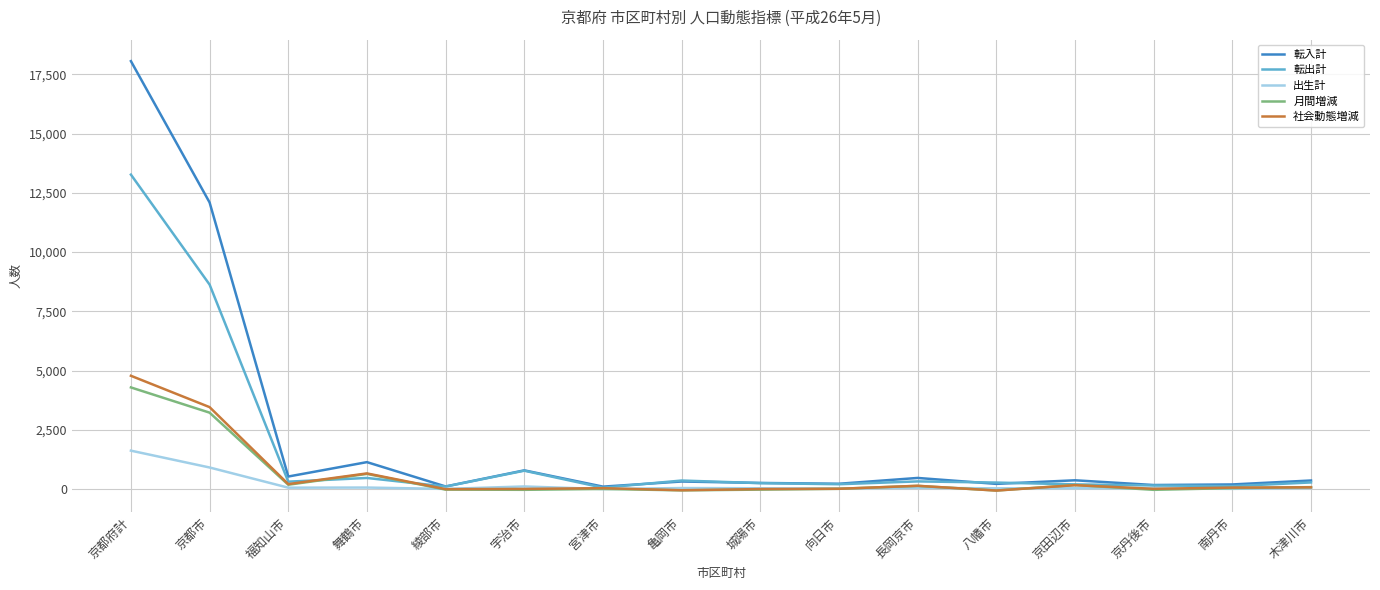

Which category has the highest value in the 転出計 series?

京都府計